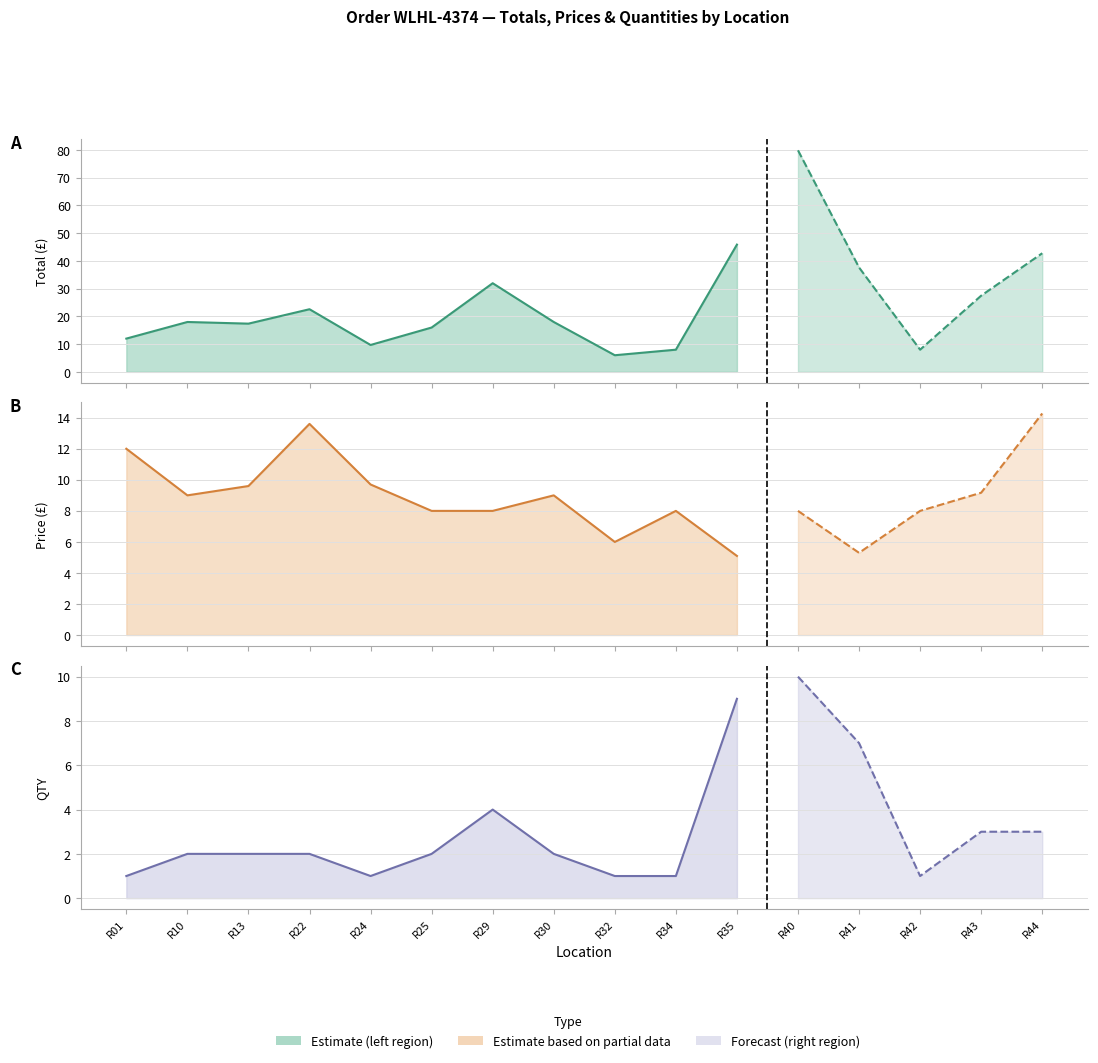

True or false: Price and Total cross at least once.

False